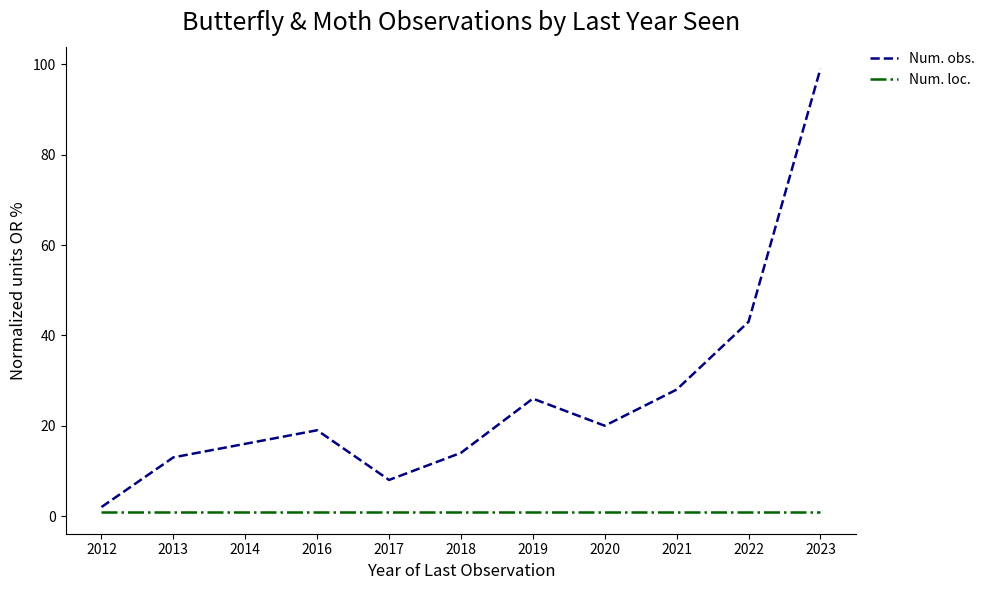

The Num. obs. series shows 4 at 2013. True or false?

False